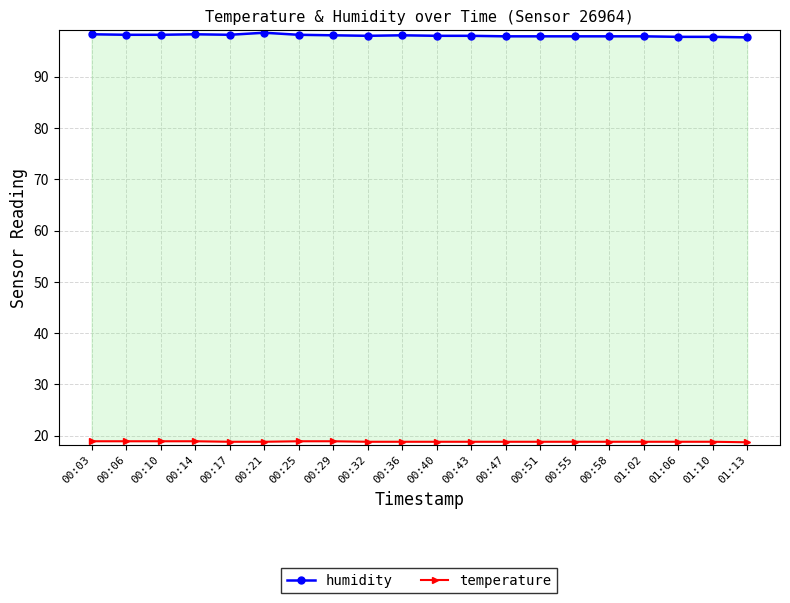

Reading left to right, list all the values displayed in this chart.

humidity: 00:03=98.3	00:06=98.2	00:10=98.2	00:14=98.3	00:17=98.2	00:21=98.6	00:25=98.2	00:29=98.1	00:32=98.0	00:36=98.1	00:40=98.0	00:43=98.0	00:47=97.9	00:51=97.9	00:55=97.9	00:58=97.9	01:02=97.9	01:06=97.8	01:10=97.8	01:13=97.7
temperature: 00:03=18.9	00:06=18.9	00:10=18.9	00:14=18.9	00:17=18.8	00:21=18.8	00:25=18.9	00:29=18.9	00:32=18.8	00:36=18.8	00:40=18.8	00:43=18.8	00:47=18.8	00:51=18.8	00:55=18.8	00:58=18.8	01:02=18.8	01:06=18.8	01:10=18.8	01:13=18.7